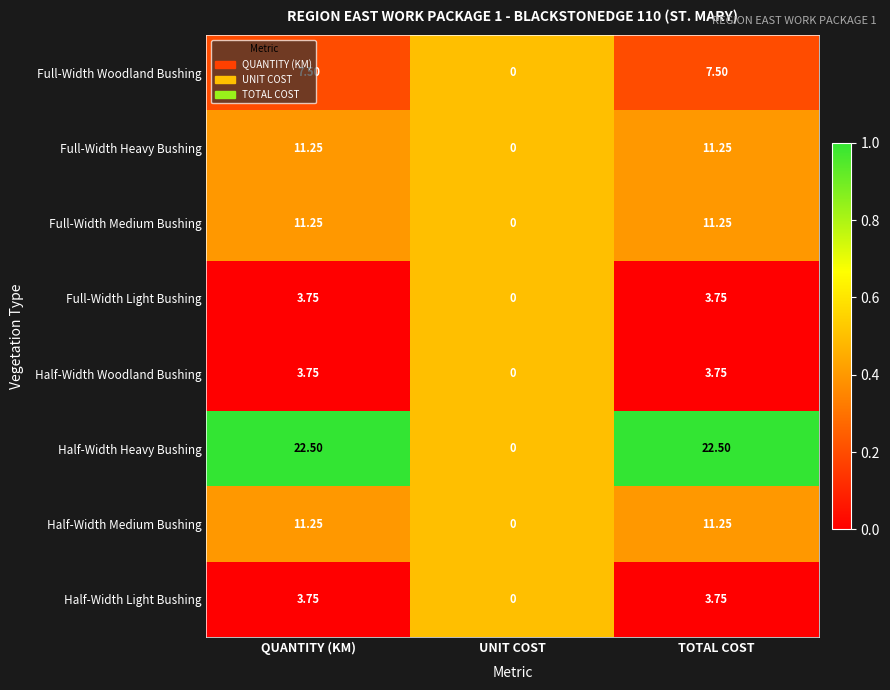

Which series has the widest spread of values?

Half-Width Heavy Bushing